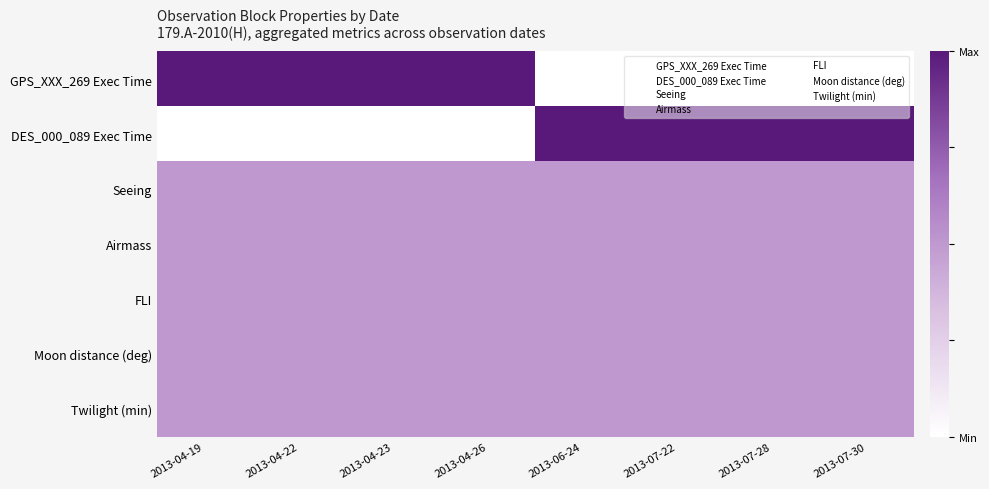

Reading left to right, list all the values displayed in this chart.

GPS_XXX_269 Exec Time: 2013-04-19=1.0	2013-04-22=1.0	2013-04-23=1.0	2013-04-26=1.0	2013-06-24=0.0	2013-07-22=0.0	2013-07-28=0.0	2013-07-30=0.0
DES_000_089 Exec Time: 2013-04-19=0.0	2013-04-22=0.0	2013-04-23=0.0	2013-04-26=0.0	2013-06-24=1.0	2013-07-22=1.0	2013-07-28=1.0	2013-07-30=1.0
Seeing: 2013-04-19=0.5	2013-04-22=0.5	2013-04-23=0.5	2013-04-26=0.5	2013-06-24=0.5	2013-07-22=0.5	2013-07-28=0.5	2013-07-30=0.5
Airmass: 2013-04-19=0.5	2013-04-22=0.5	2013-04-23=0.5	2013-04-26=0.5	2013-06-24=0.5	2013-07-22=0.5	2013-07-28=0.5	2013-07-30=0.5
FLI: 2013-04-19=0.5	2013-04-22=0.5	2013-04-23=0.5	2013-04-26=0.5	2013-06-24=0.5	2013-07-22=0.5	2013-07-28=0.5	2013-07-30=0.5
Moon distance (deg): 2013-04-19=0.5	2013-04-22=0.5	2013-04-23=0.5	2013-04-26=0.5	2013-06-24=0.5	2013-07-22=0.5	2013-07-28=0.5	2013-07-30=0.5
Twilight (min): 2013-04-19=0.5	2013-04-22=0.5	2013-04-23=0.5	2013-04-26=0.5	2013-06-24=0.5	2013-07-22=0.5	2013-07-28=0.5	2013-07-30=0.5